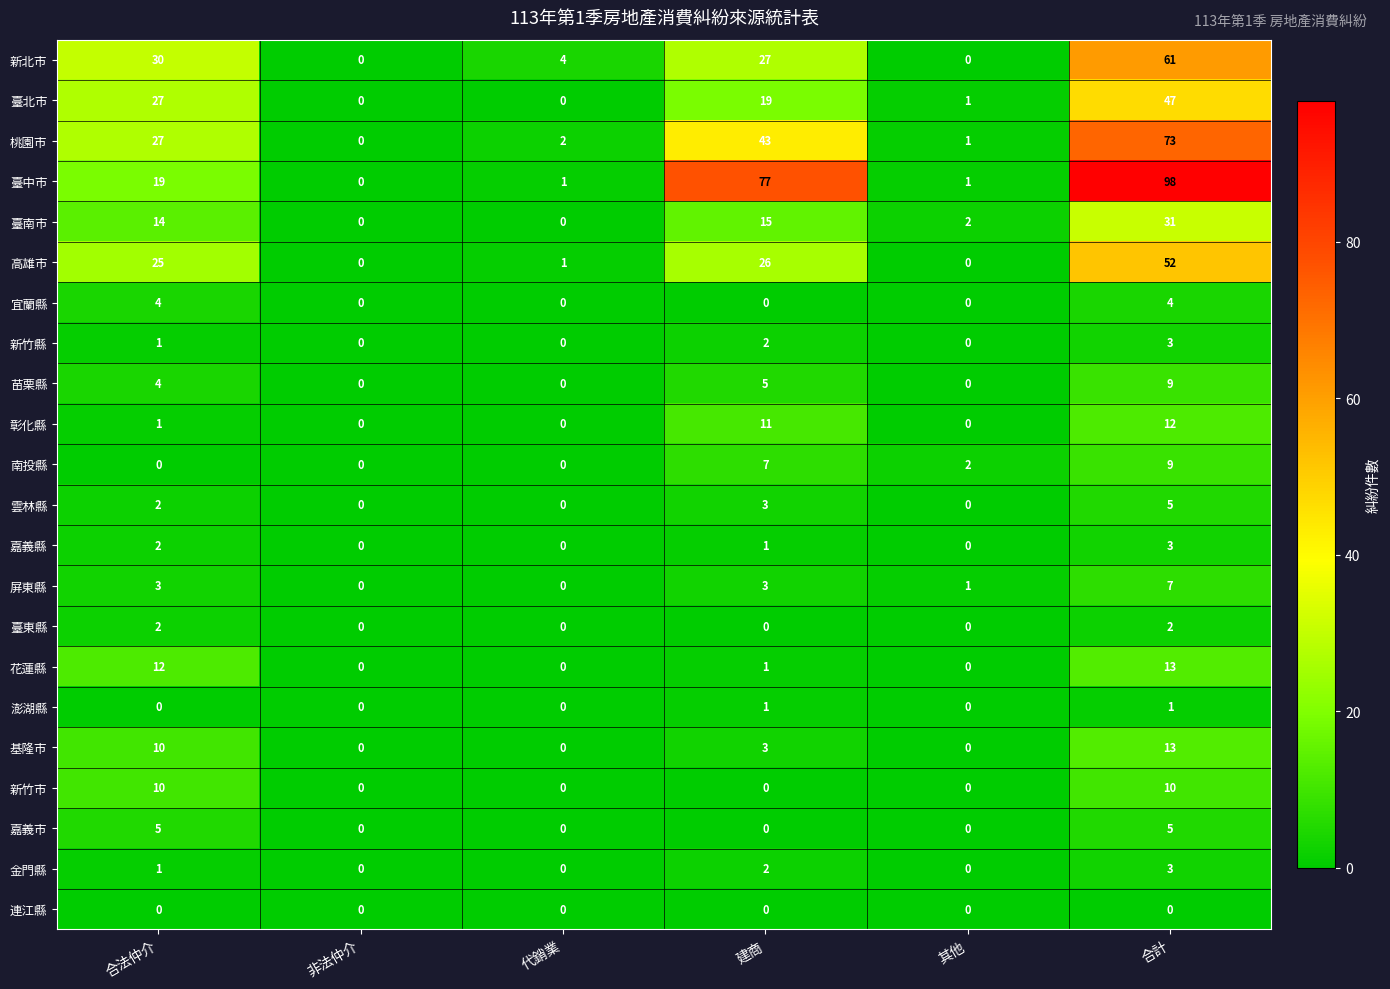

Read the 臺南市 value at 合計.

31